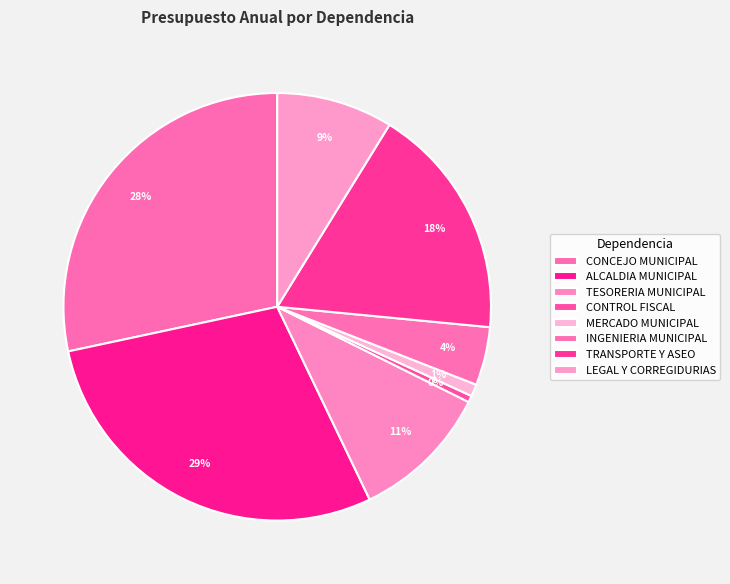

Which has a higher value, MERCADO MUNICIPAL or ALCALDIA MUNICIPAL?

ALCALDIA MUNICIPAL